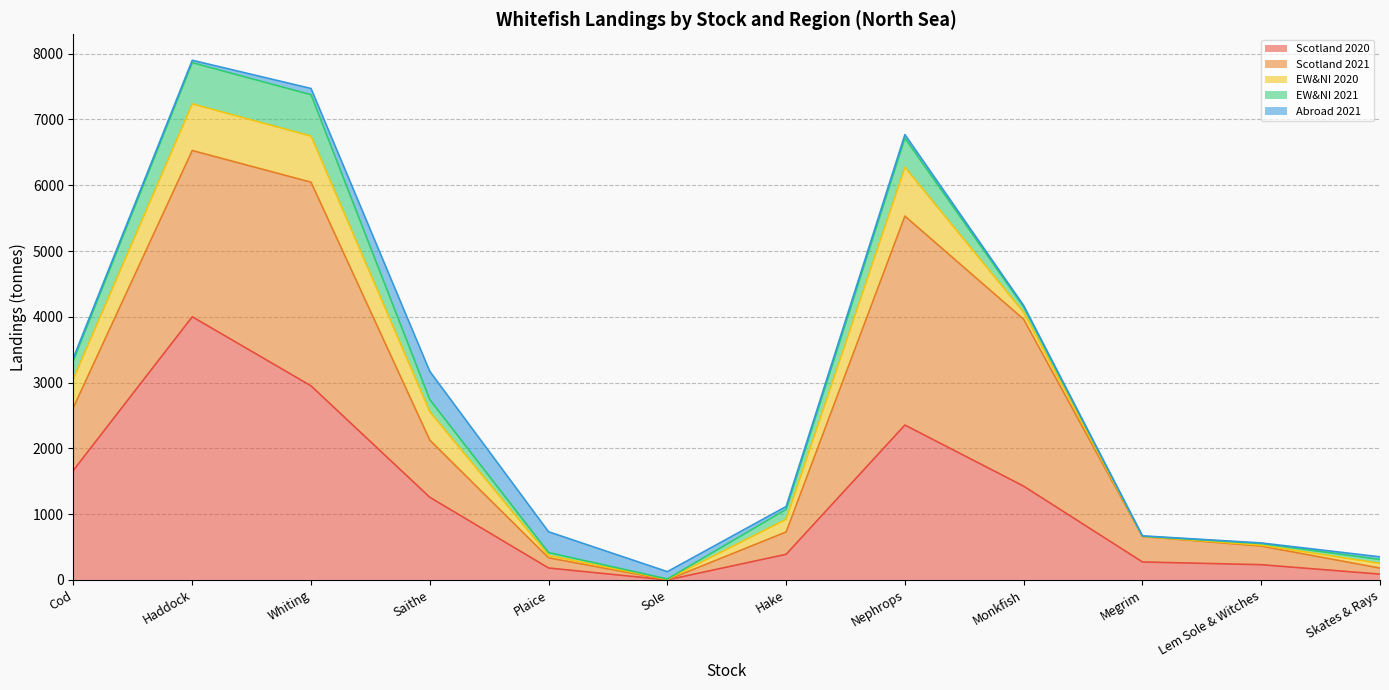

What value does the Abroad 2021 series have at Hake?

43.4